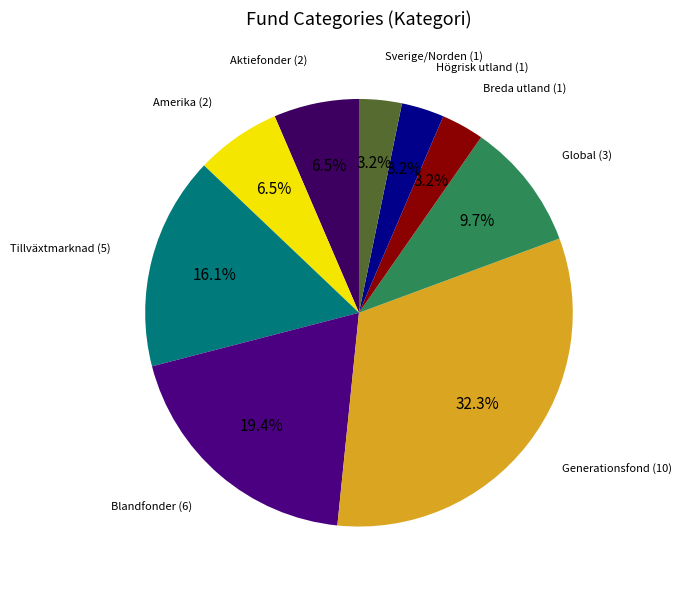

How many segments does this pie chart have?

9